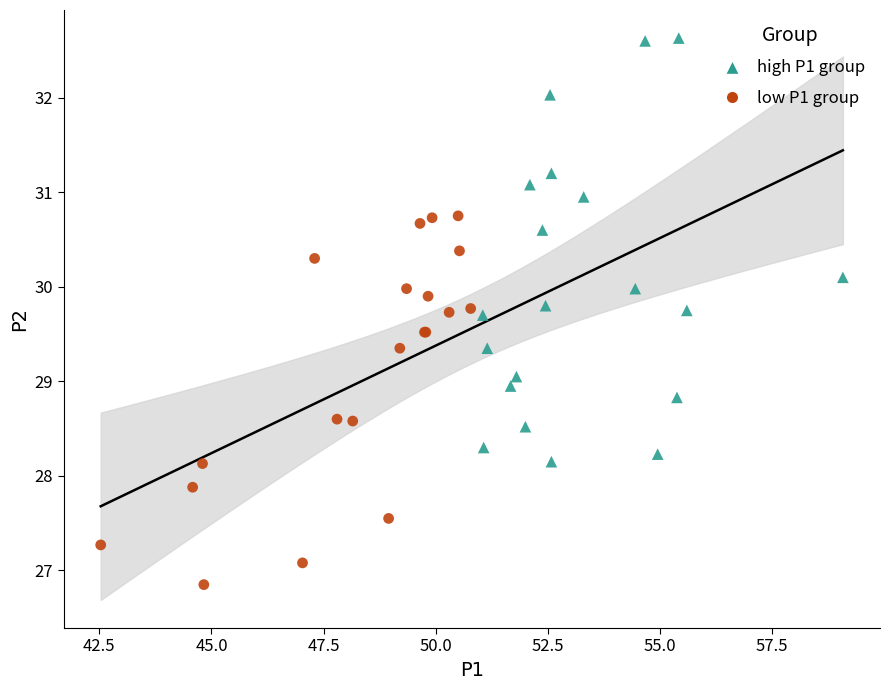

Which series reaches the maximum Y coordinate?

high P1 group